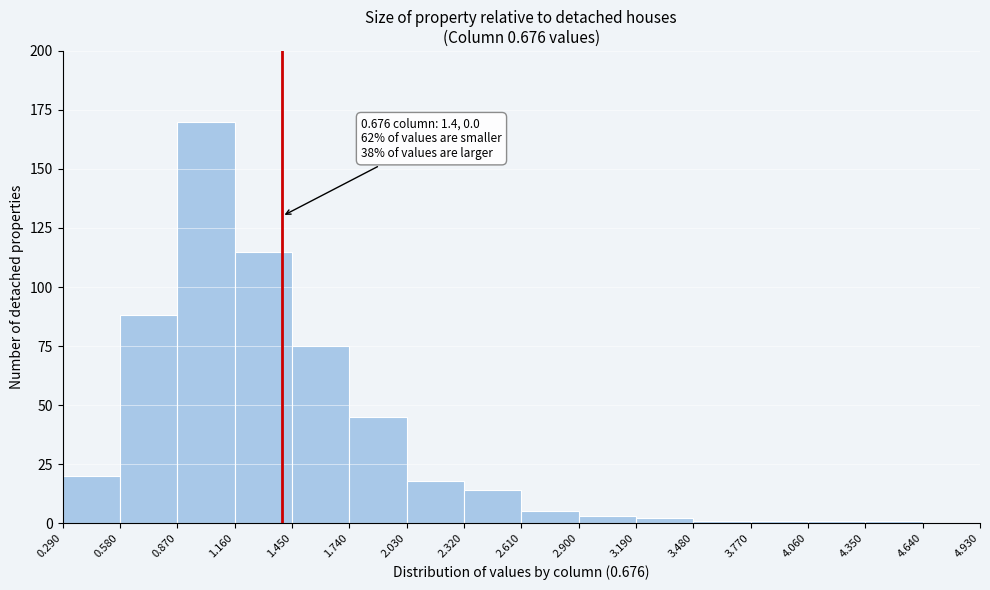

Which range on the x-axis has the tallest bar?

0.870 to 1.160